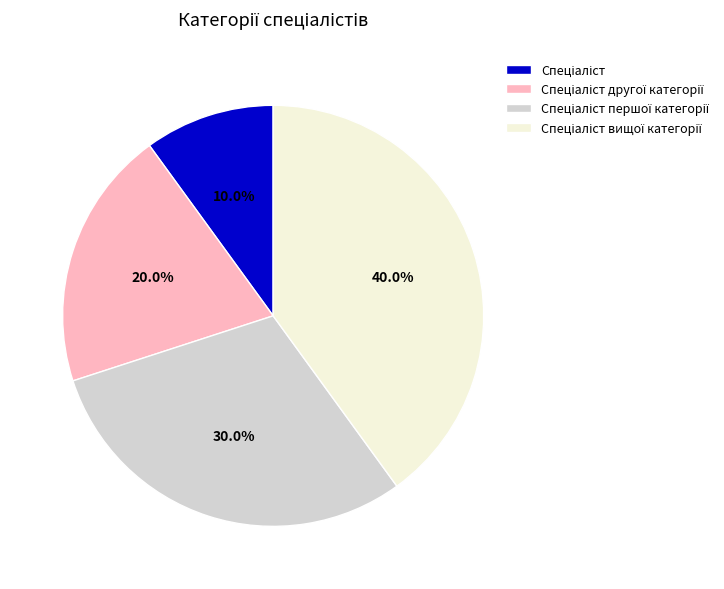

To the nearest percent, what is the average slice percentage?

25%